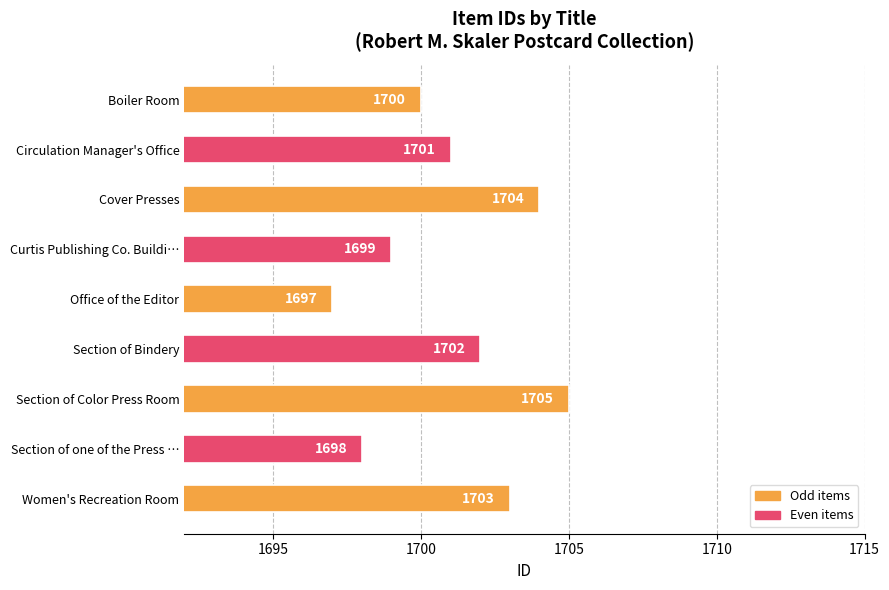

Approximately how many times larger is the value at Curtis Publishing Co. Buildi… compared to Section of Bindery?

1.0